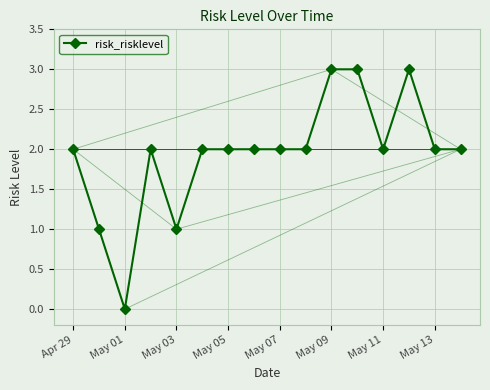

True or false: risk_risklevel has more than 0 points higher than both neighbors.

True